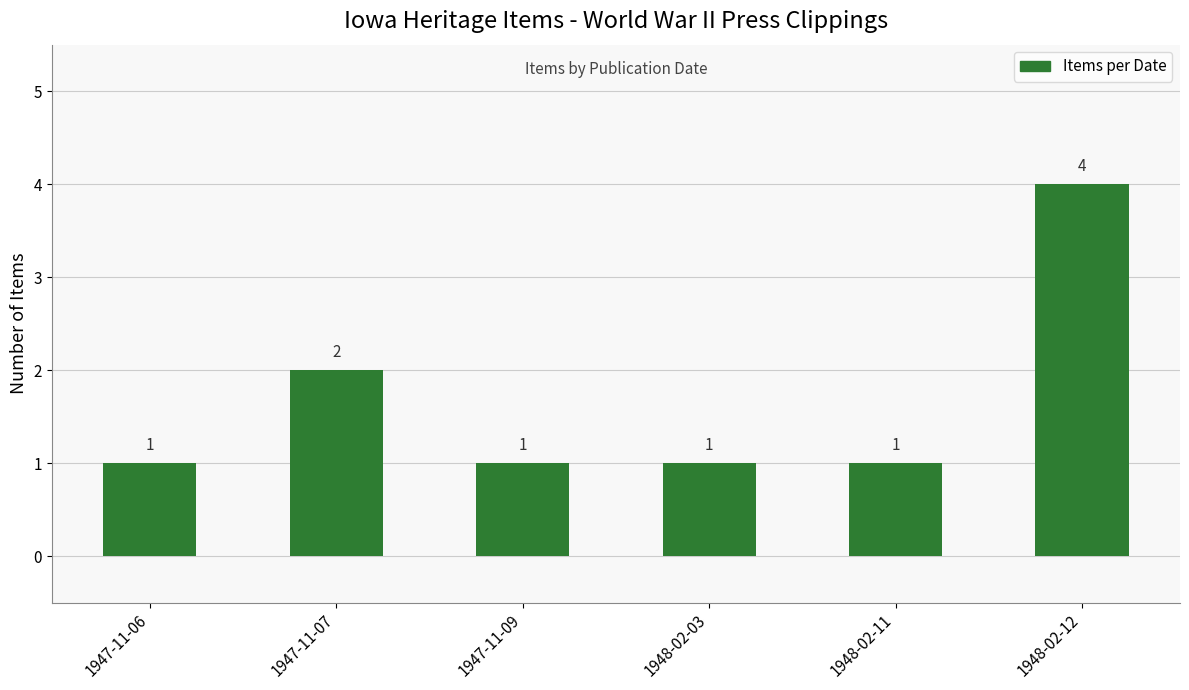

What is the ratio of the value at 1948-02-12 to the value at 1948-02-03?

4.0